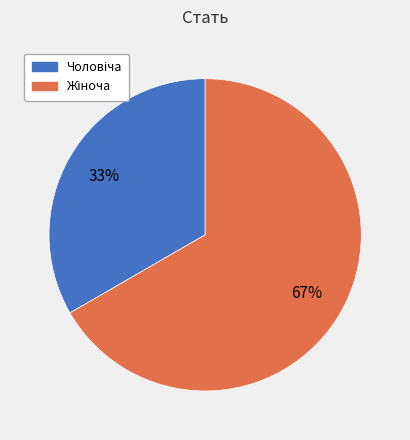

To the nearest percent, what is the average slice percentage?

50%